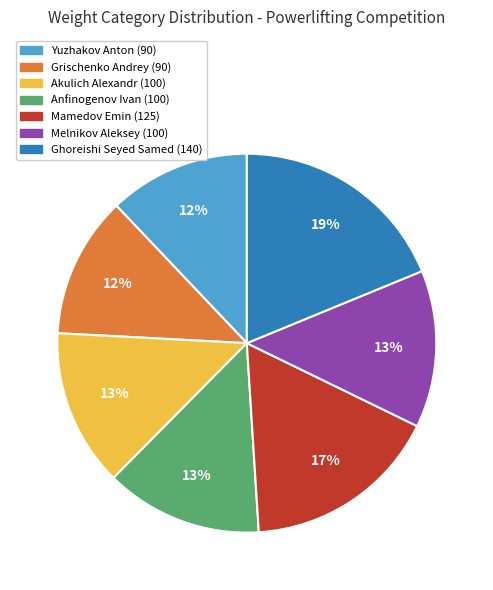

Which slice is the largest?

Ghoreishi Seyed Samed (140)